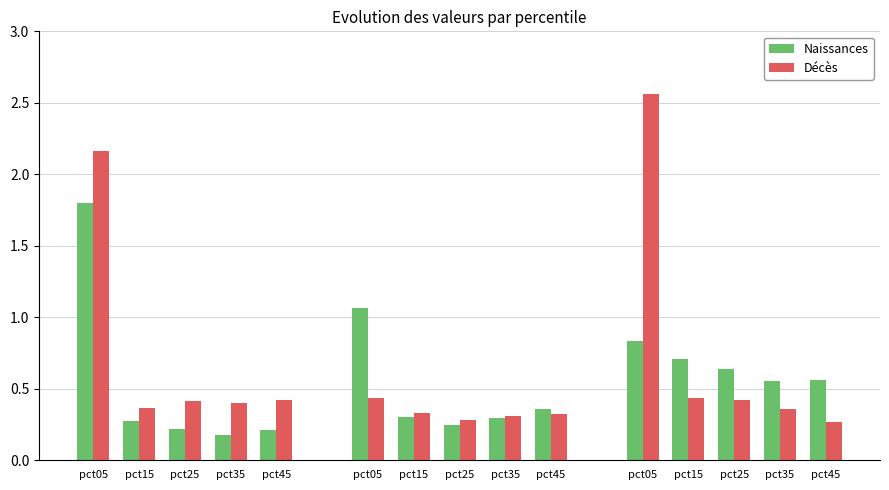

Are the bars grouped side by side (vs. stacked)?

Yes